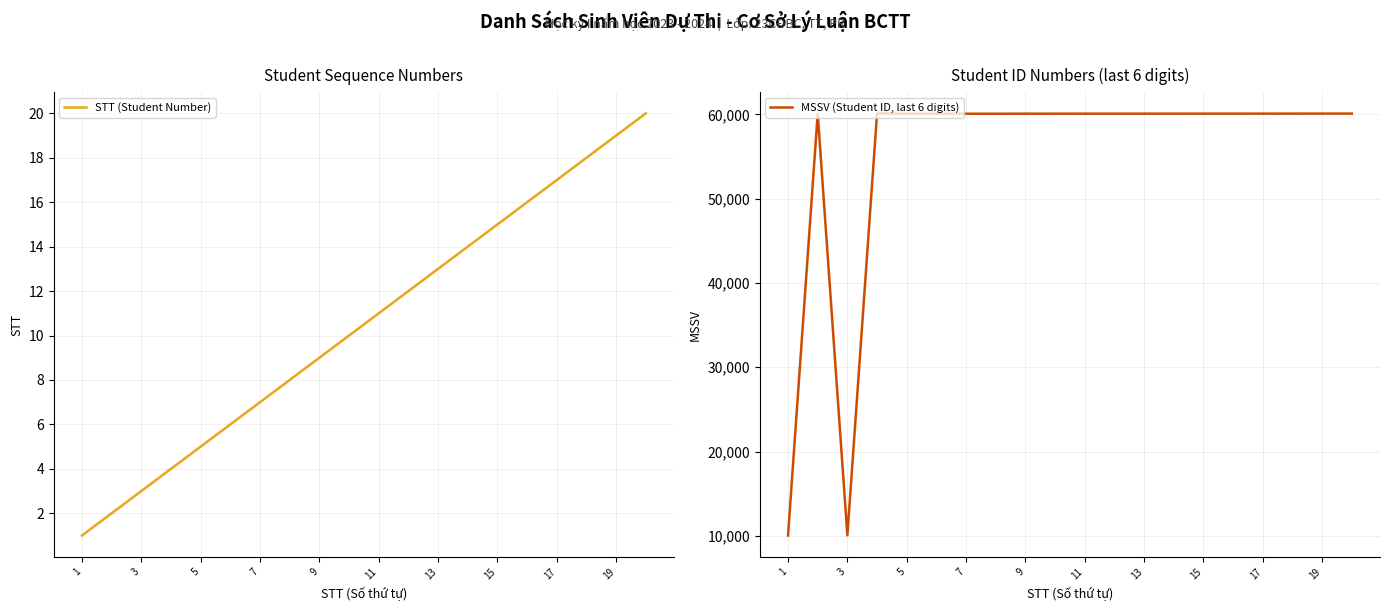

At which category does MSSV (Student ID, last 6 digits) reach its first local valley?

3